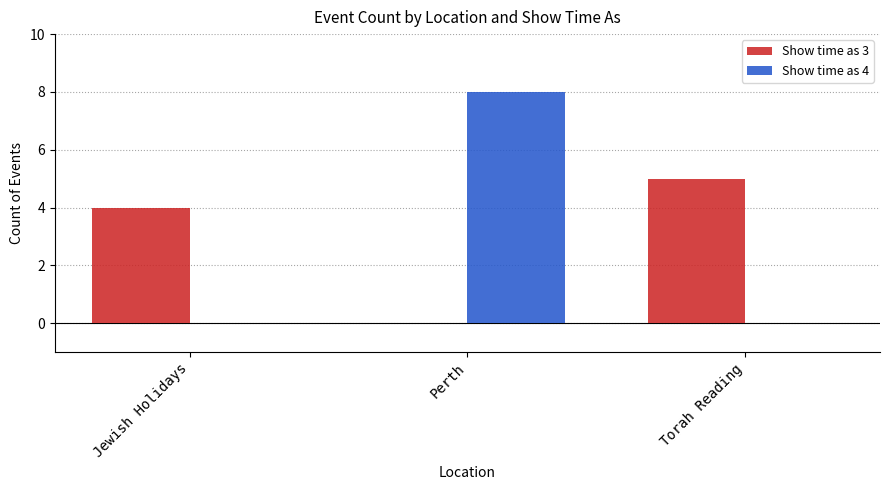

Is the value of Show time as 4 at Jewish Holidays greater than the value of Show time as 3 at Jewish Holidays?

No